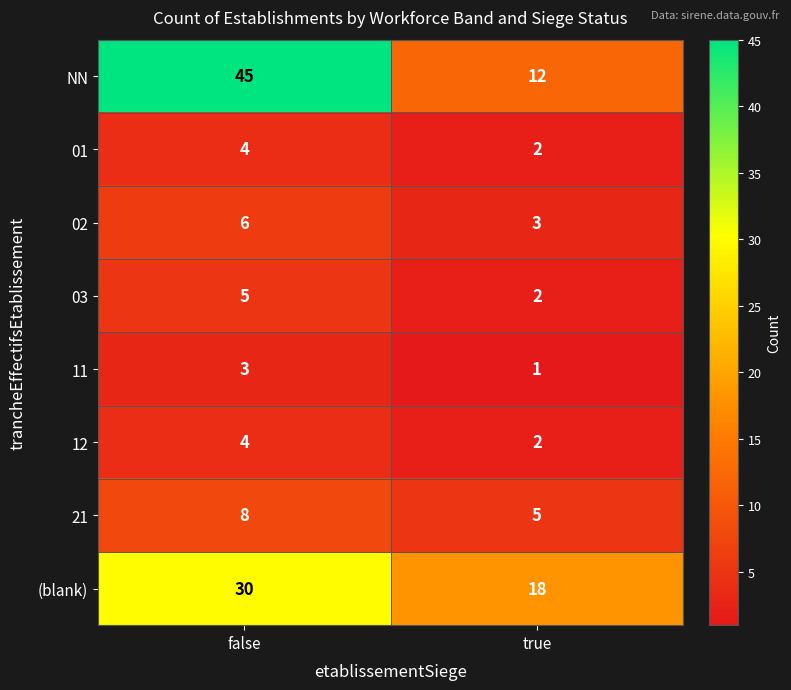

Reading left to right, extract all data points from this chart.

NN: 45	12
01: 4	2
02: 6	3
03: 5	2
11: 3	1
12: 4	2
21: 8	5
(blank): 30	18